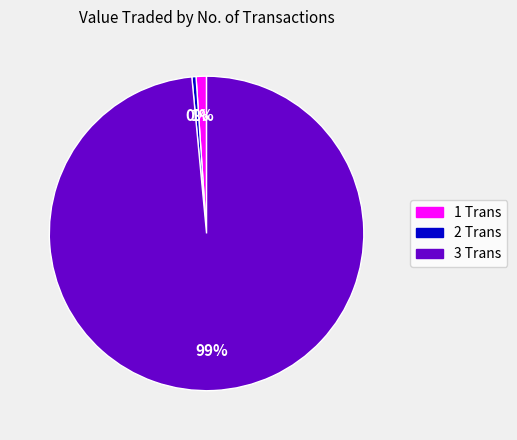

Is 1 Trans the majority of the pie?

No